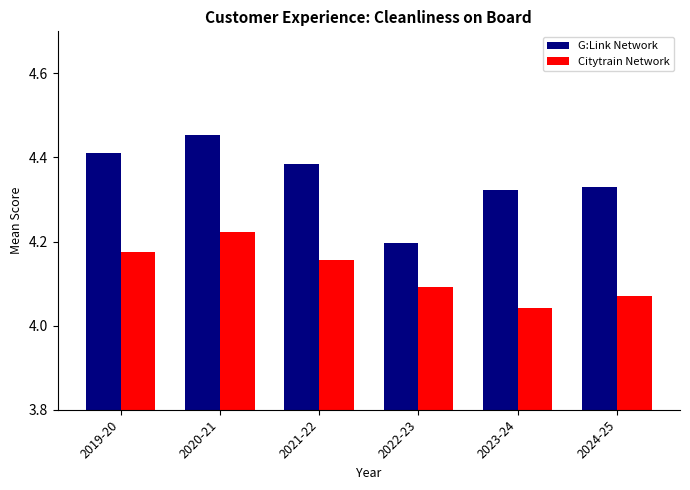

Which series has the largest total across all categories?

G:Link Network